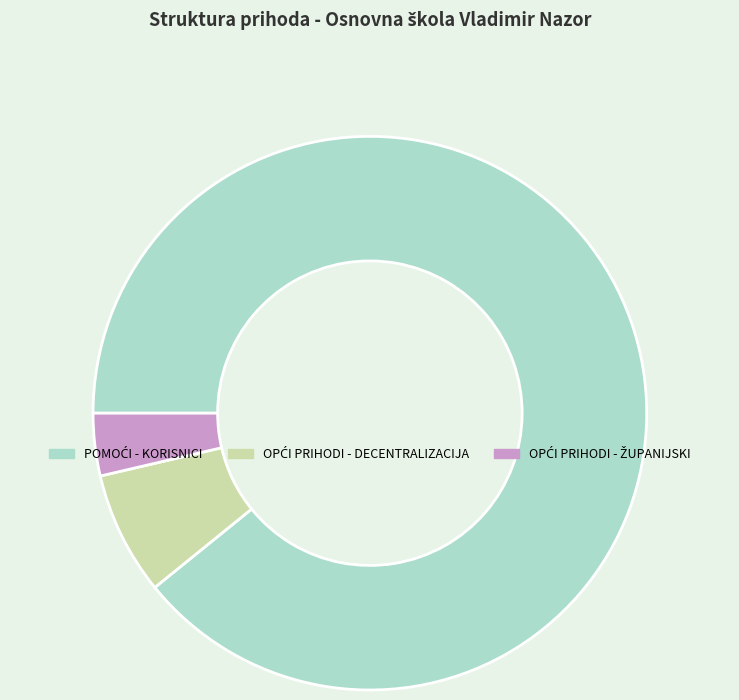

Is there a majority slice in this chart?

Yes